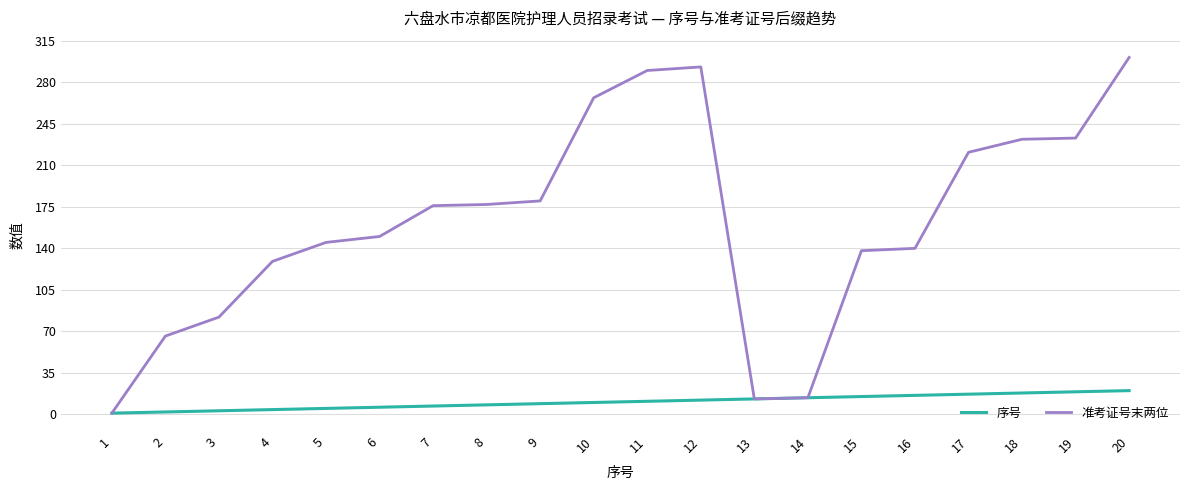

Which series has the widest spread of values?

准考证号末两位